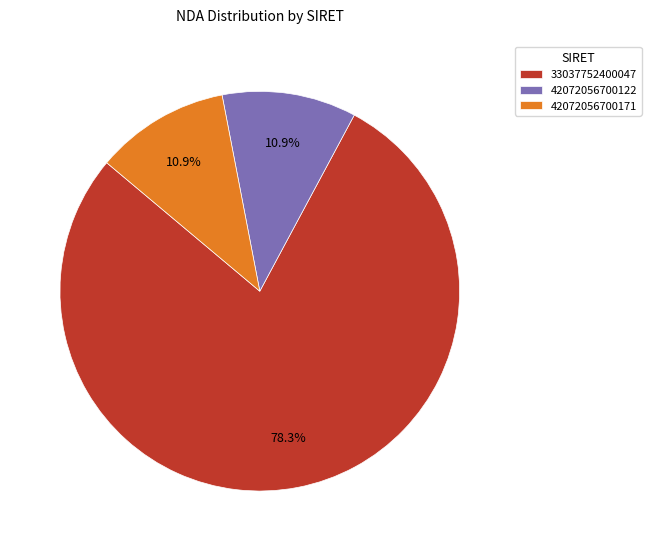

To the nearest percent, what is the difference between the largest and smallest slice percentages?

67%